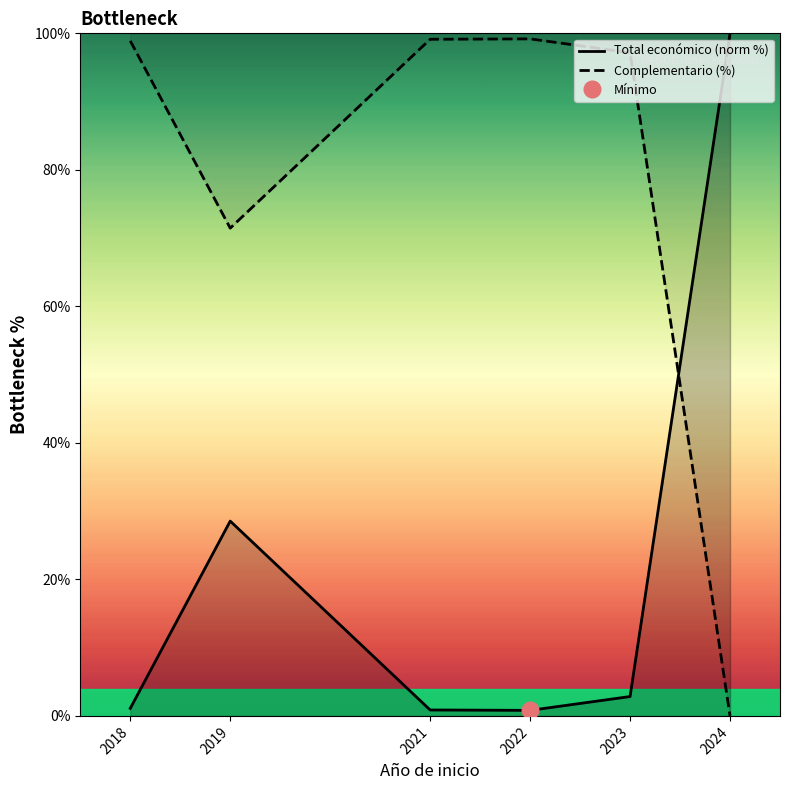

Read the Total económico (norm %) value at 2024.

100.0